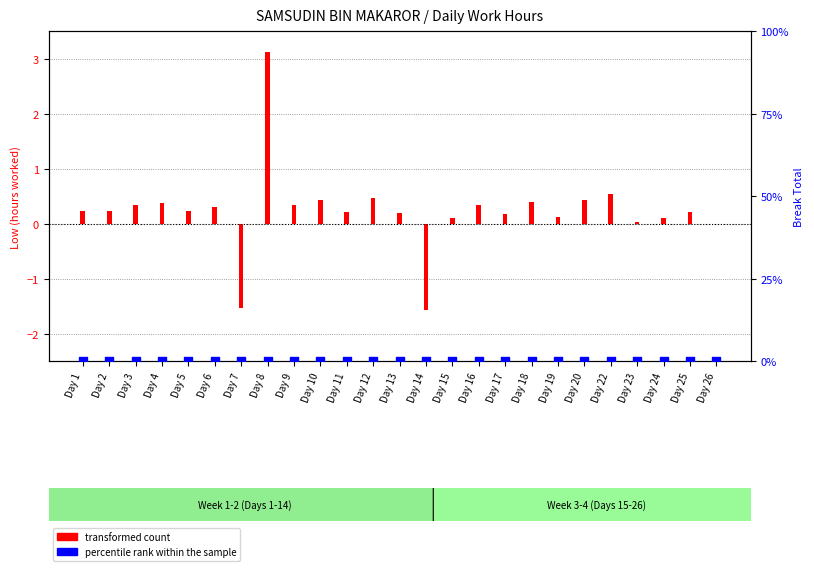

Which series has the widest spread of Y values?

transformed count (Low hrs - mean)